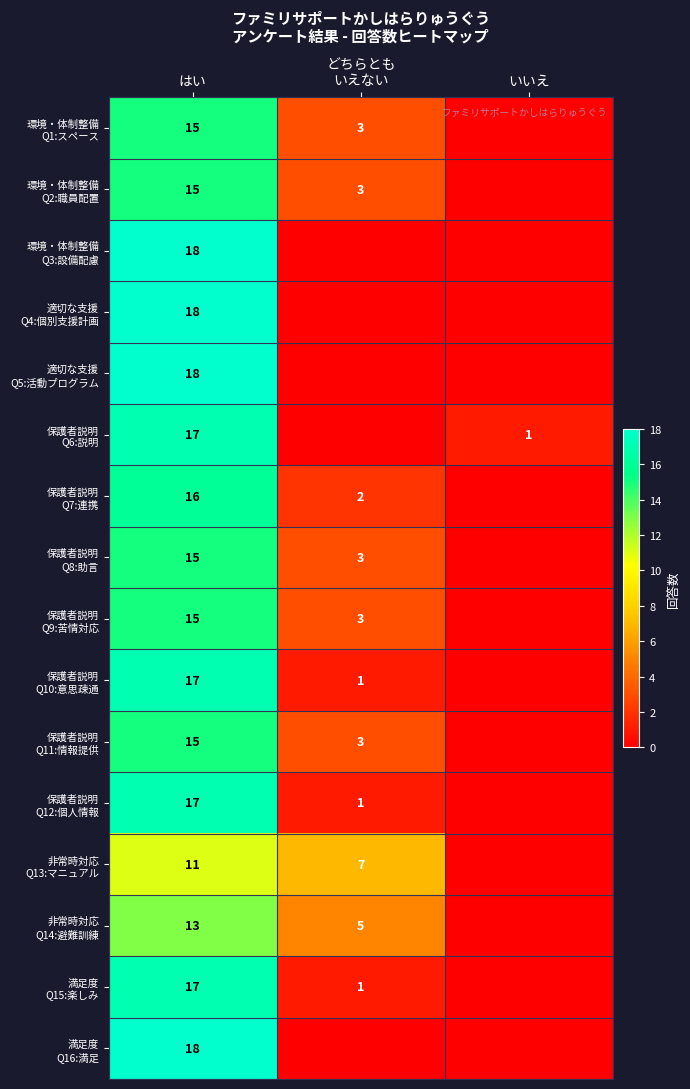

At which label does 環境・体制整備 Q2:職員配置 first exceed 3?

はい